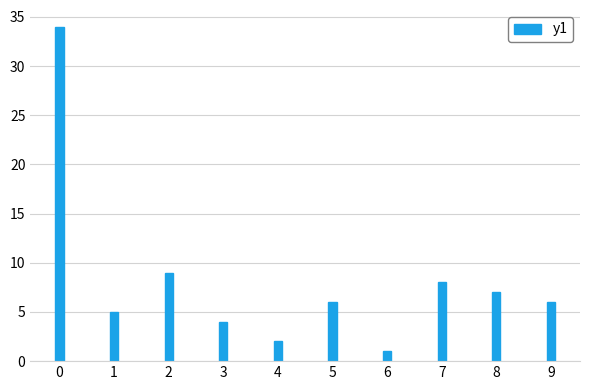

What is the difference between the maximum and minimum values?

33